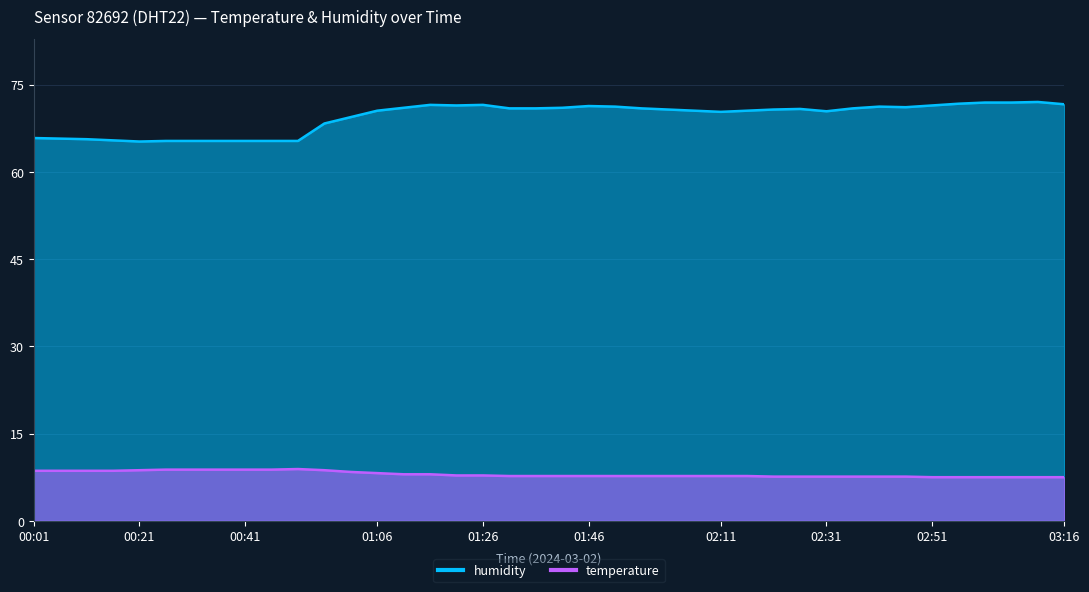

Rank the categories by humidity value from highest to lowest.

03:11, 03:01, 03:06, 02:56, 03:16, 01:16, 01:26, 01:21, 02:51, 01:46, 01:51, 02:41, 02:46, 01:11, 01:41, 01:31, 01:36, 01:56, 02:36, 02:26, 02:01, 02:21, 01:06, 02:06, 02:16, 02:31, 02:11, 01:01, 00:56, 00:01, 00:06, 00:11, 00:16, 00:26, 00:31, 00:36, 00:41, 00:46, 00:51, 00:21